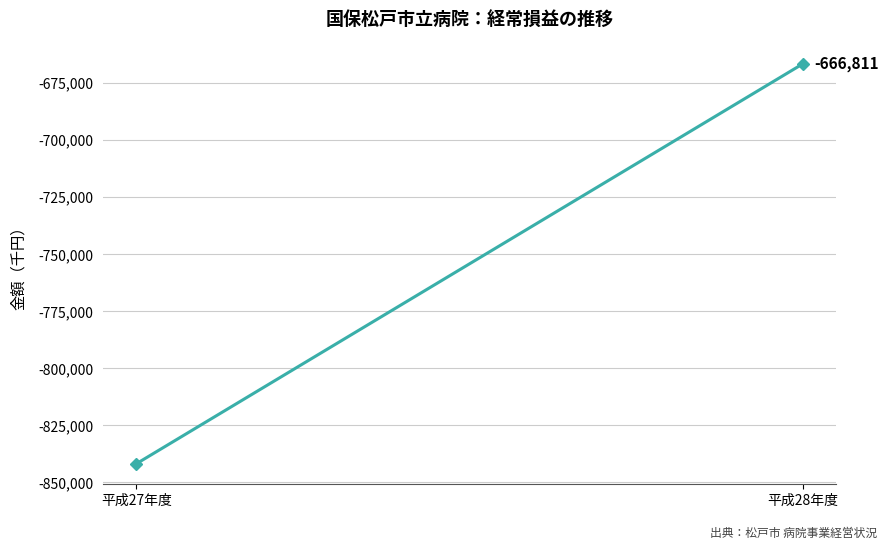

How many data points are less than -666811?

1